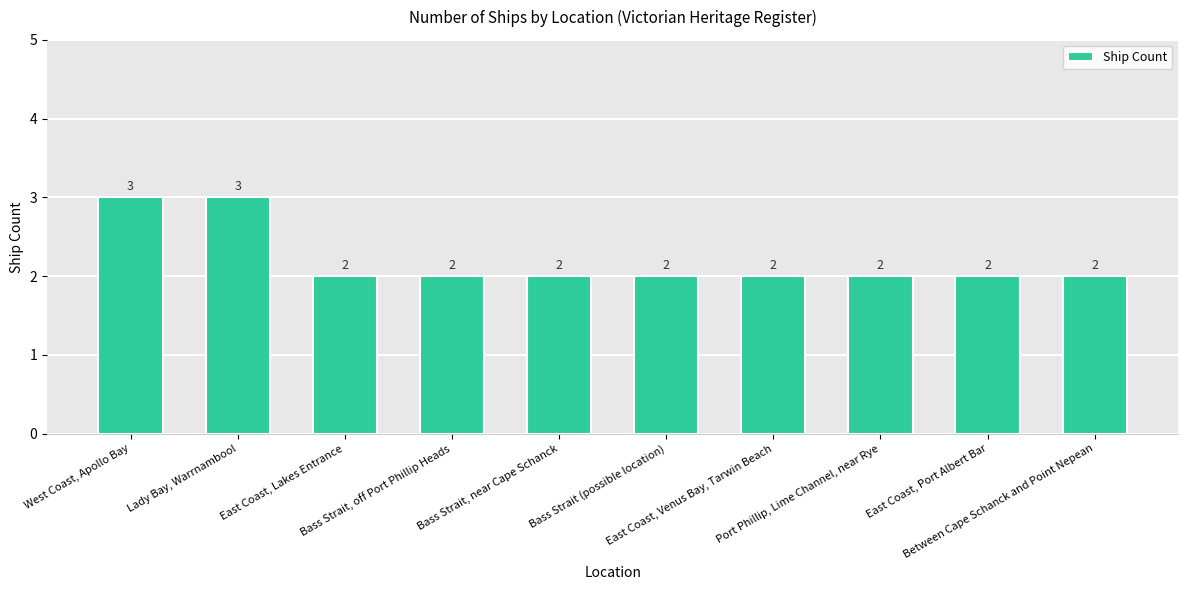

Reading left to right, extract all data points from this chart.

West Coast, Apollo Bay=3	Lady Bay, Warrnambool=3	East Coast, Lakes Entrance=2	Bass Strait, off Port Phillip Heads=2	Bass Strait, near Cape Schanck=2	Bass Strait (possible location)=2	East Coast, Venus Bay, Tarwin Beach=2	Port Phillip, Lime Channel, near Rye=2	East Coast, Port Albert Bar=2	Between Cape Schanck and Point Nepean=2